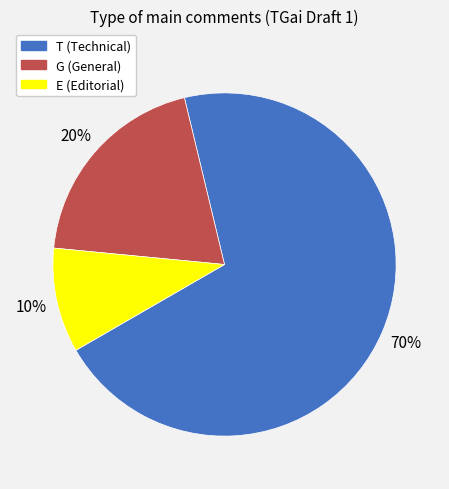

Which category accounts for the majority?

T